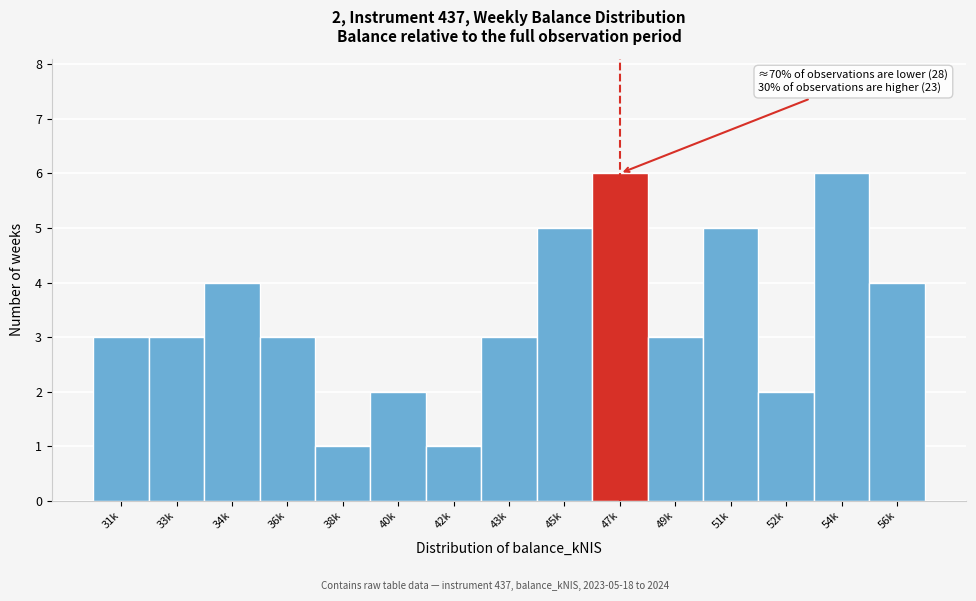

Reading right to left, extract all data points from this chart.

4	6	2	5	3	6	5	3	1	2	1	3	4	3	3